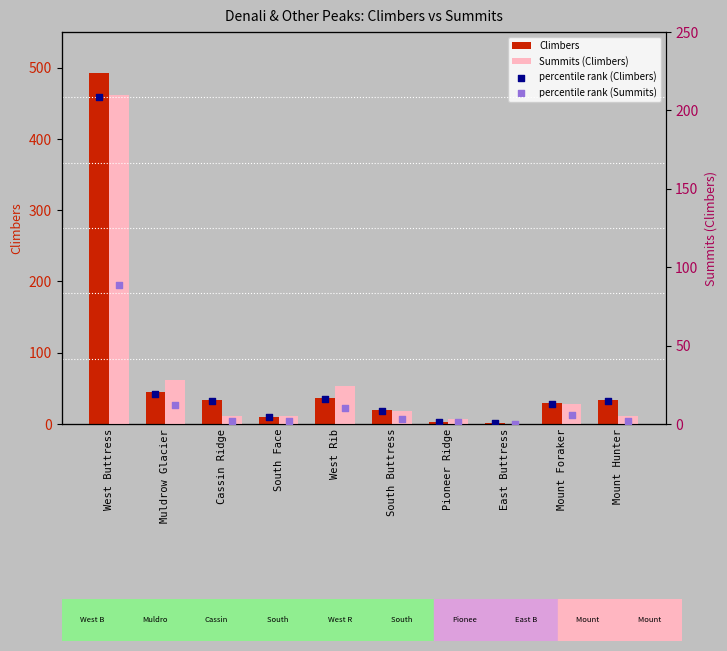

At which category is the sum across all series the highest?

West Buttress